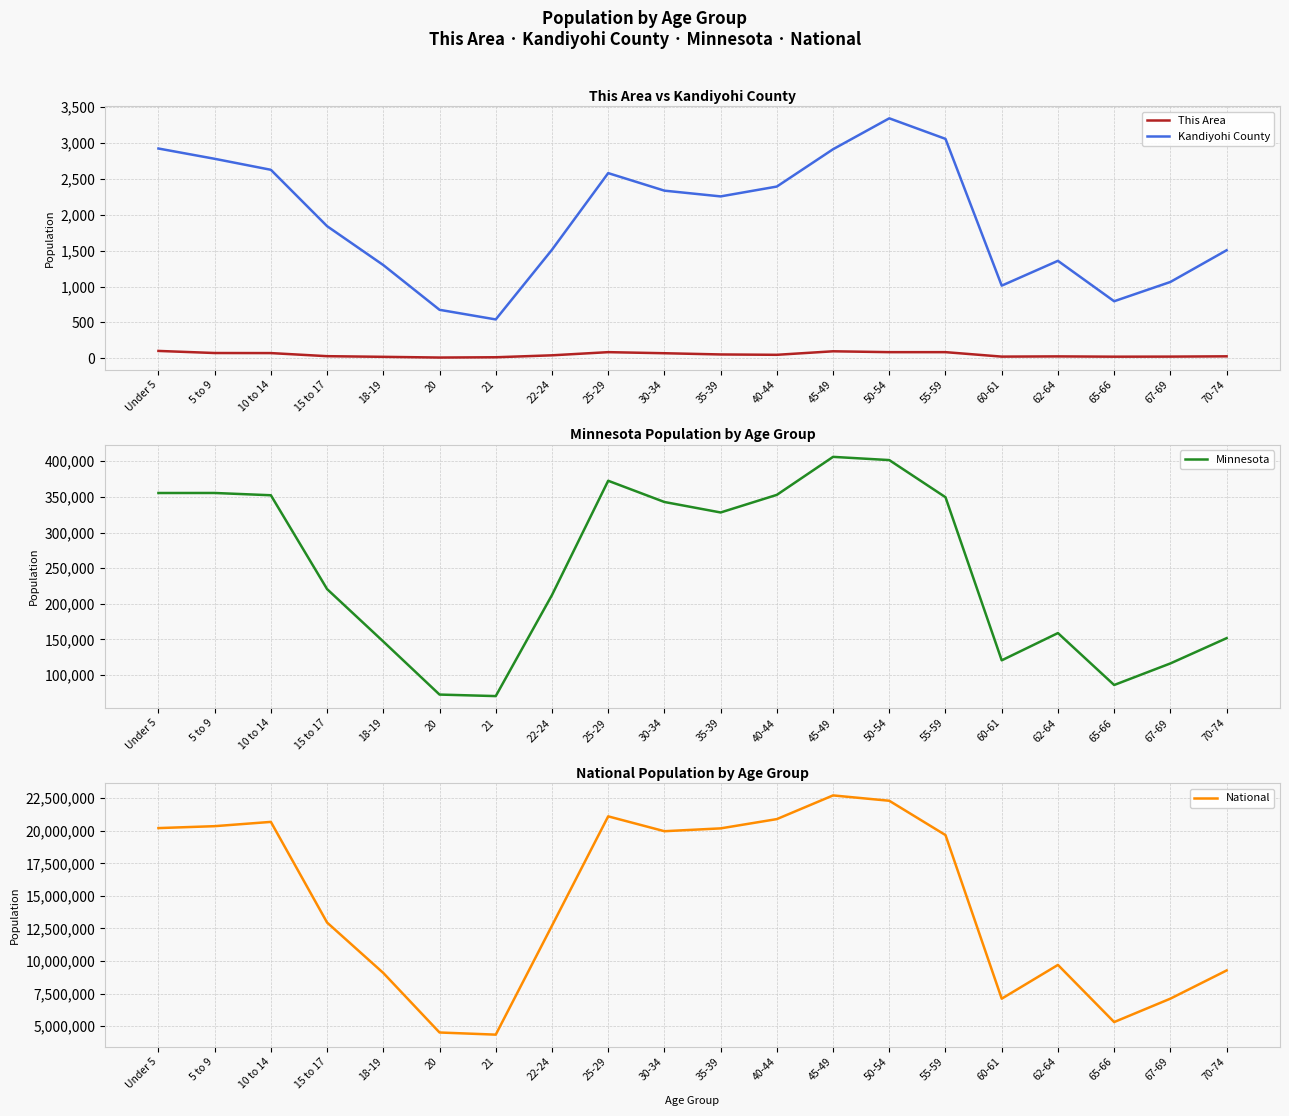

At which category is the sum across all series the highest?

45-49